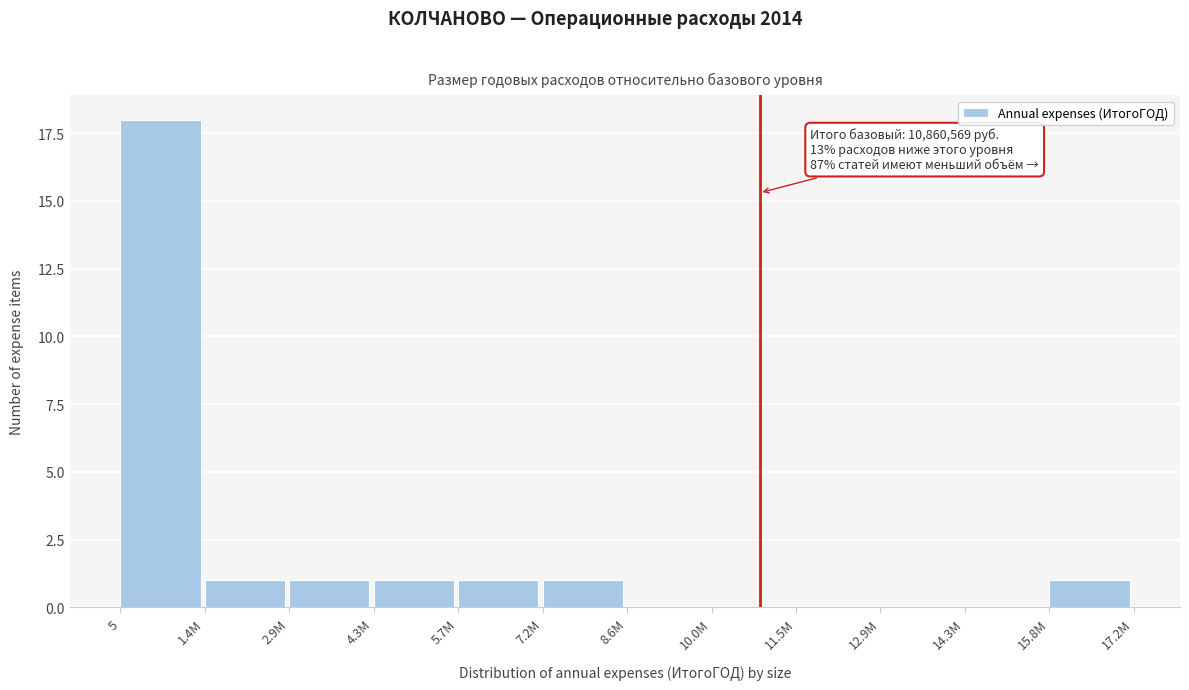

Reading left to right, transcribe all the data shown in this chart.

5=18	1.4M=1	2.9M=1	4.3M=1	5.7M=1	7.2M=1	8.6M=0	10.0M=0	11.5M=0	12.9M=0	14.3M=0	15.8M=1